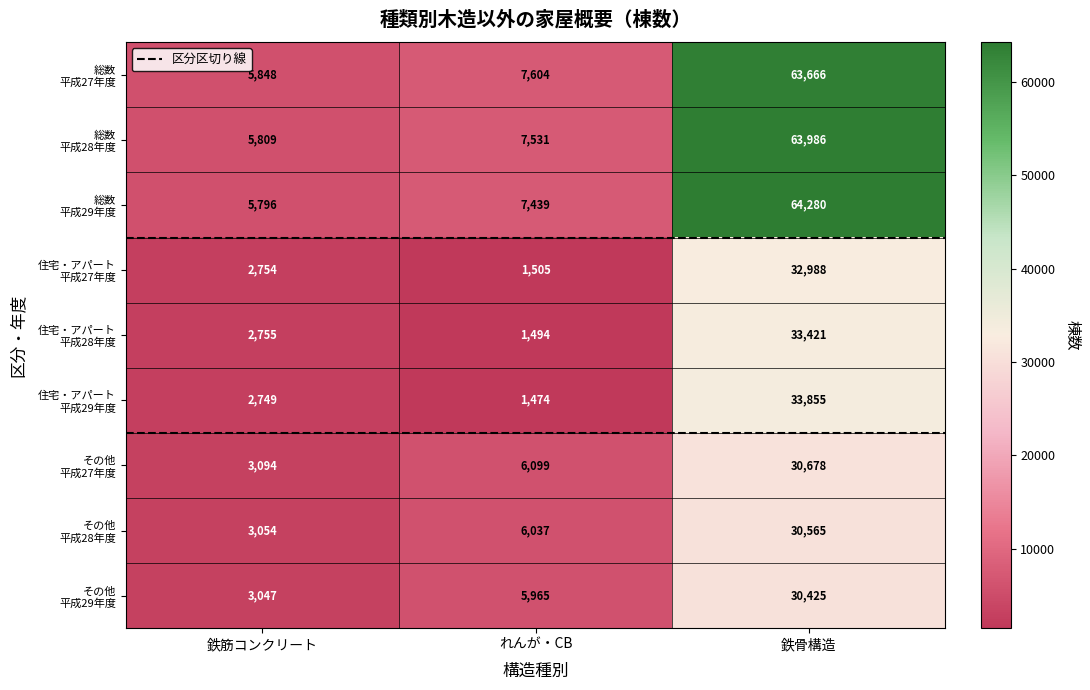

What is the maximum value shown in the chart?

64280